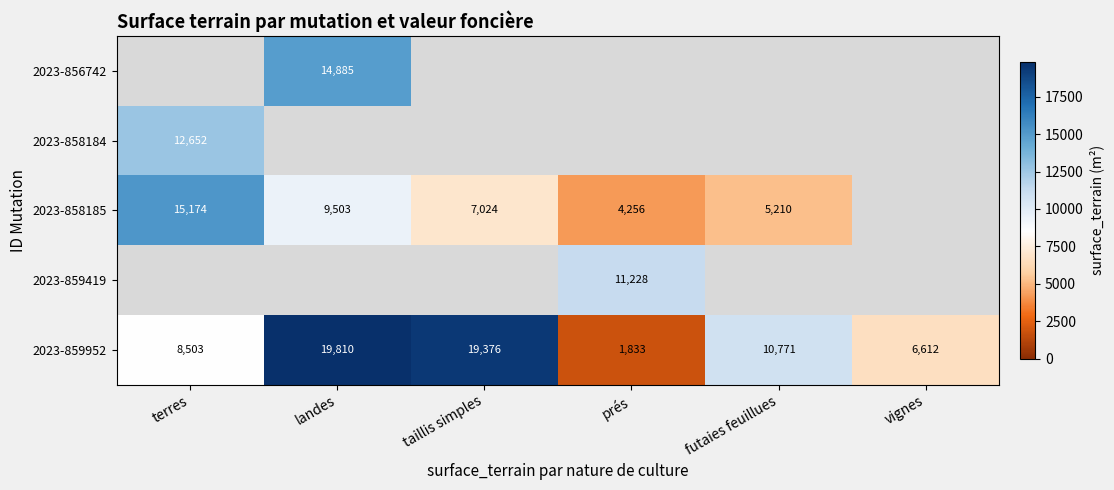

List the labels in order of 2023-859952 value, smallest first.

prés, vignes, terres, futaies feuillues, taillis simples, landes